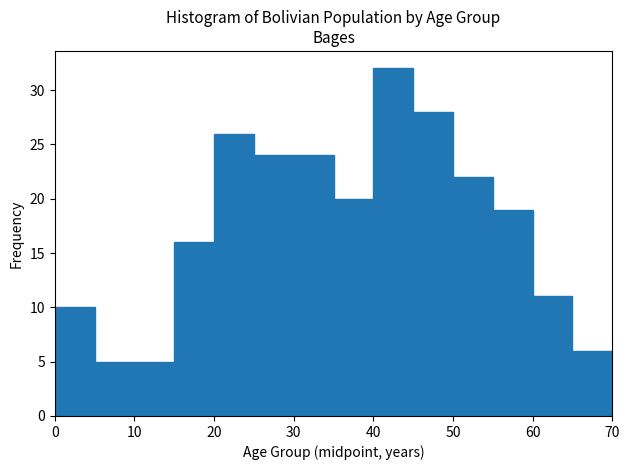

Reading left to right, transcribe this chart: for each bar, give the range it covers on the x-axis and its height. The values are not printed on the chart, so give them approximately, as read against the axis.

0 to 5: 10
5 to 10: 5
10 to 15: 5
15 to 20: 16
20 to 25: 26
25 to 30: 24
30 to 35: 24
35 to 40: 20
40 to 45: 32
45 to 50: 28
50 to 55: 22
55 to 60: 19
60 to 65: 11
65 to 70: 6